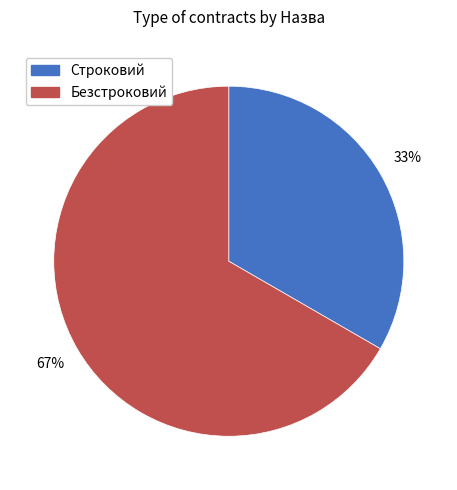

Is the sum of Строковий and Безстроковий greater than half?

Yes